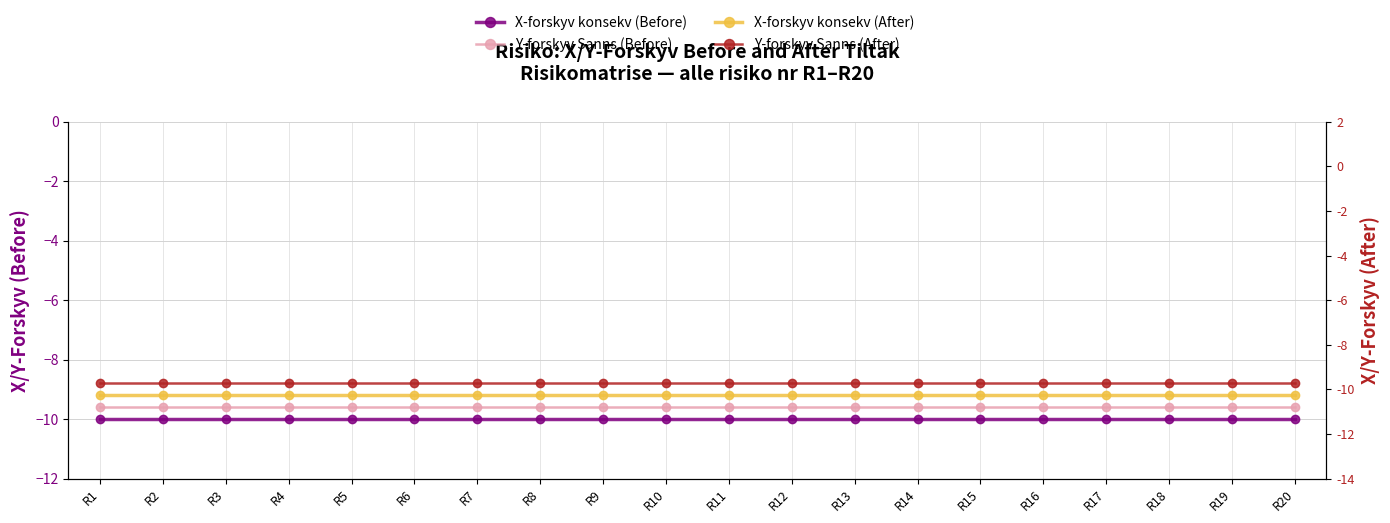

How many data points does each series have?

20